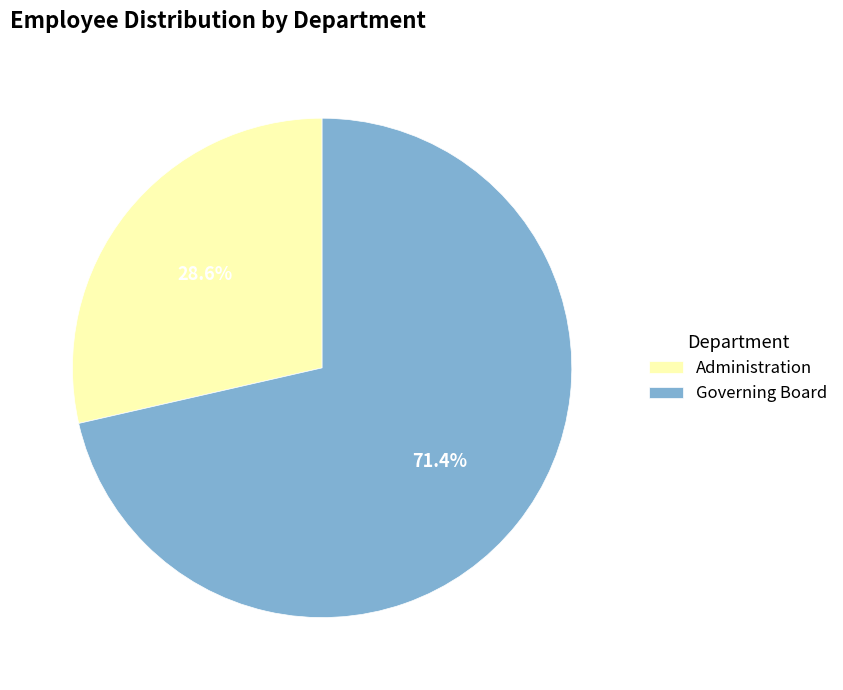

Combined, do Administration and Governing Board account for over 50%?

Yes